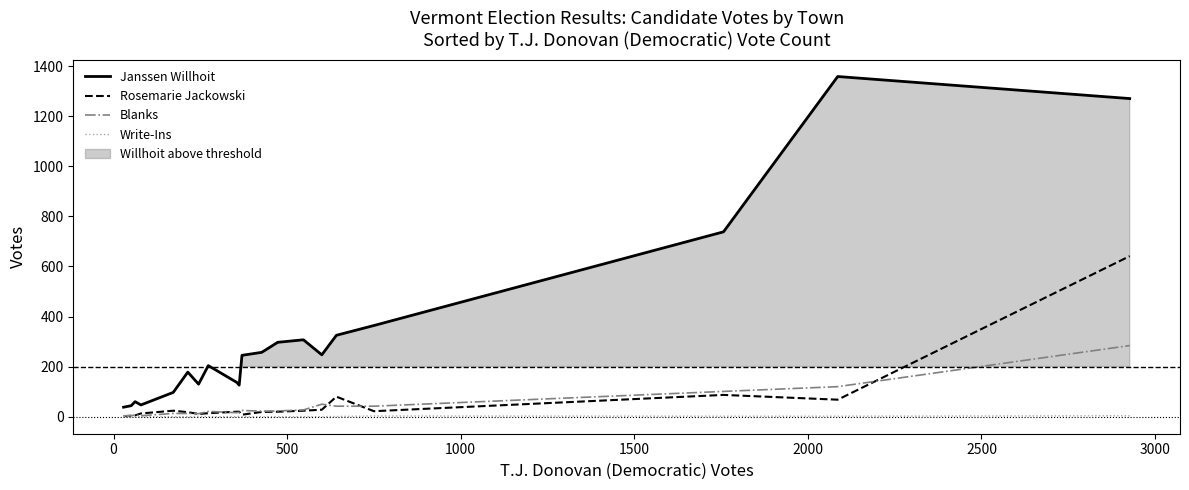

What is the lowest value of the Janssen Willhoit series?

38